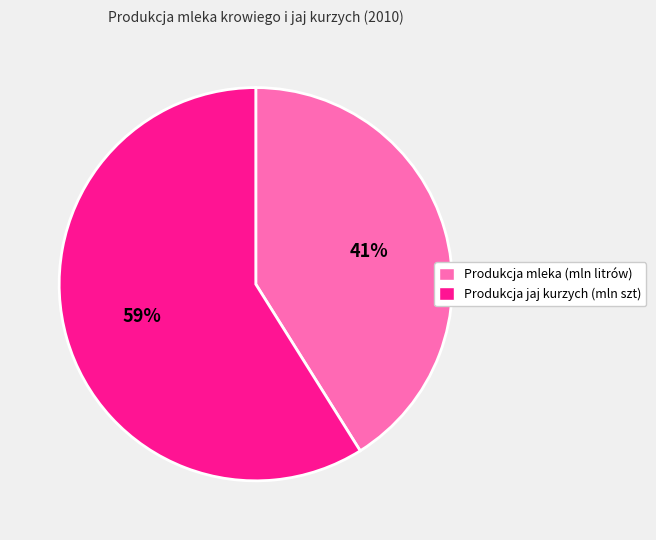

To the nearest percent, what percentage of the pie is Produkcja jaj kurzych (mln szt)?

59%